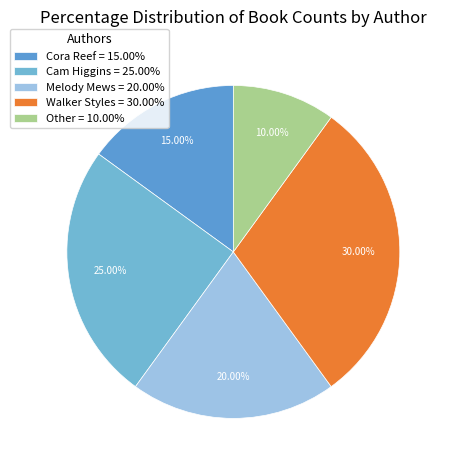

Combined, do Melody Mews and Other account for over 50%?

No